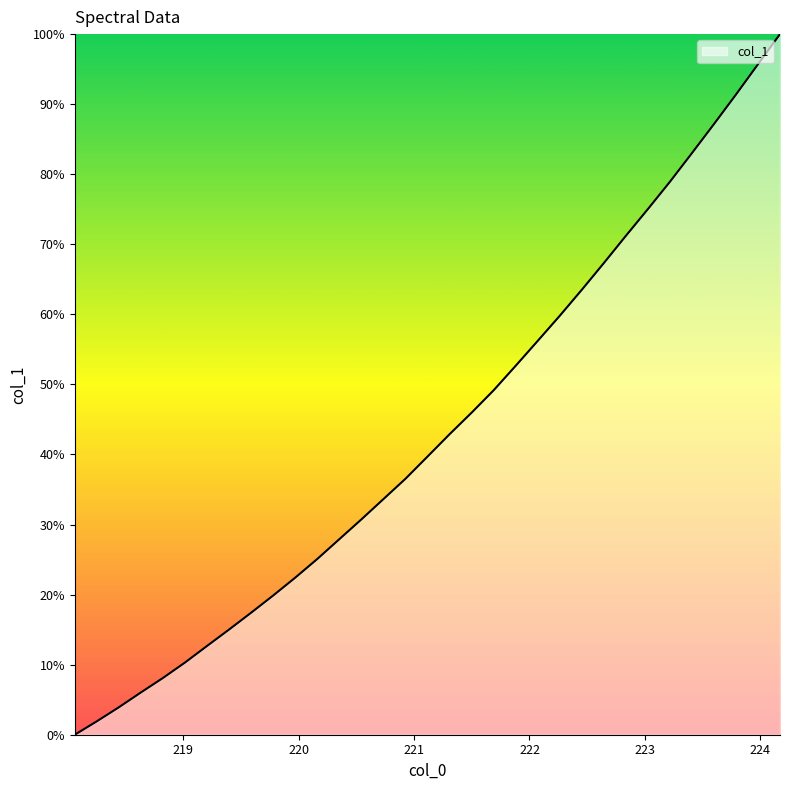

How many positive values are there?

32